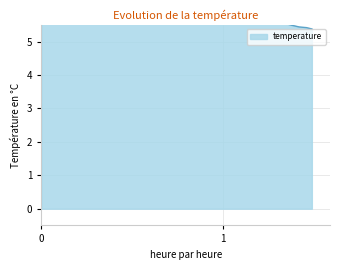

The chart shows a value of 1.4 at 36. True or false?

False